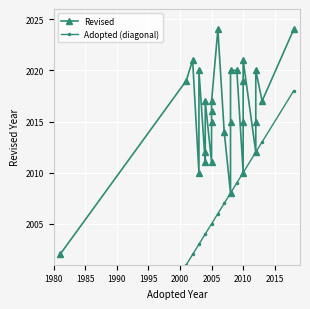

List the series in order of their peak value, lowest first.

Adopted, Revised